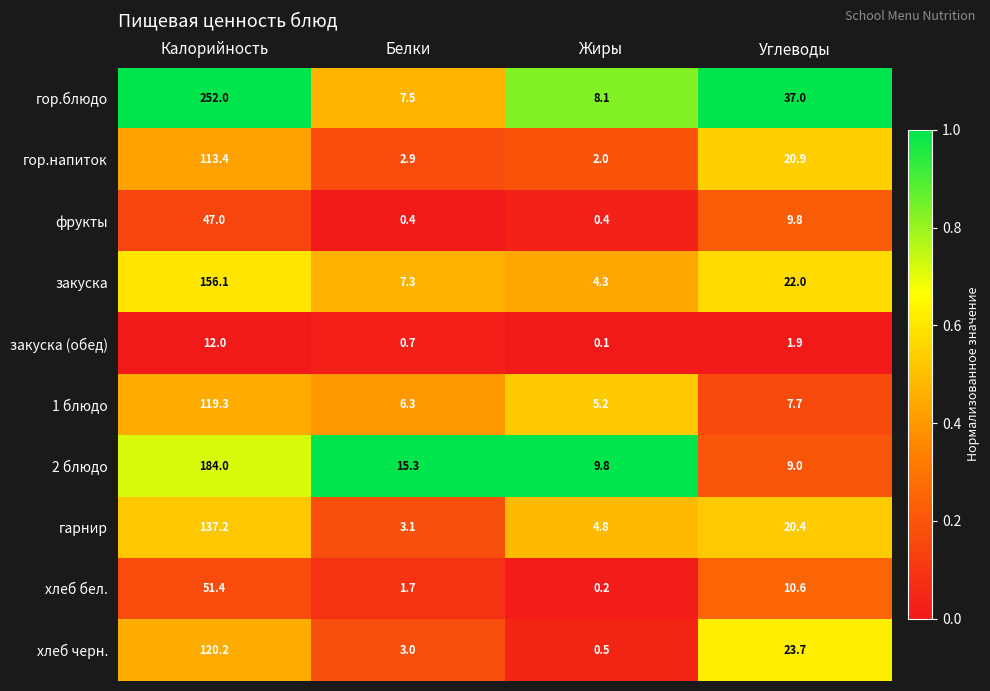

What is the difference between the second highest and second lowest values in the хлеб бел. series?

8.9